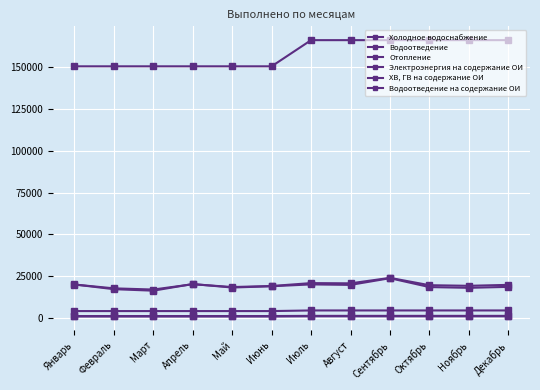

Reading left to right, what are all the values shown in this chart?

Холодное водоснабжение: Январь=20108	Февраль=17830	Март=17115	Апрель=20279	Май=18610	Июнь=19217	Июль=20963	Август=20823	Сентябрь=24082	Октябрь=19710	Ноябрь=19348	Декабрь=19908
Водоотведение: Январь=20144	Февраль=17334	Март=16434	Апрель=20415	Май=18316	Июнь=19079	Июль=20183	Август=19891	Сентябрь=23888	Октябрь=18586	Ноябрь=18142	Декабрь=18708
Отопление: Январь=150440	Февраль=150440	Март=150440	Апрель=150440	Май=150440	Июнь=150440	Июль=166073	Август=166073	Сентябрь=166073	Октябрь=166073	Ноябрь=166073	Декабрь=166073
Электроэнергия на содержание ОИ: Январь=4253	Февраль=4253	Март=4253	Апрель=4253	Май=4253	Июнь=4253	Июль=4629	Август=4629	Сентябрь=4629	Октябрь=4629	Ноябрь=4629	Декабрь=4629
ХВ, ГВ на содержание ОИ: Январь=1020	Февраль=1020	Март=1020	Апрель=1020	Май=1020	Июнь=1020	Июль=1136	Август=1136	Сентябрь=1136	Октябрь=1136	Ноябрь=1136	Декабрь=1136
Водоотведение на содержание ОИ: Январь=1283	Февраль=1283	Март=1283	Апрель=1283	Май=1283	Июнь=1283	Июль=1393	Август=1393	Сентябрь=1393	Октябрь=1393	Ноябрь=1393	Декабрь=1393